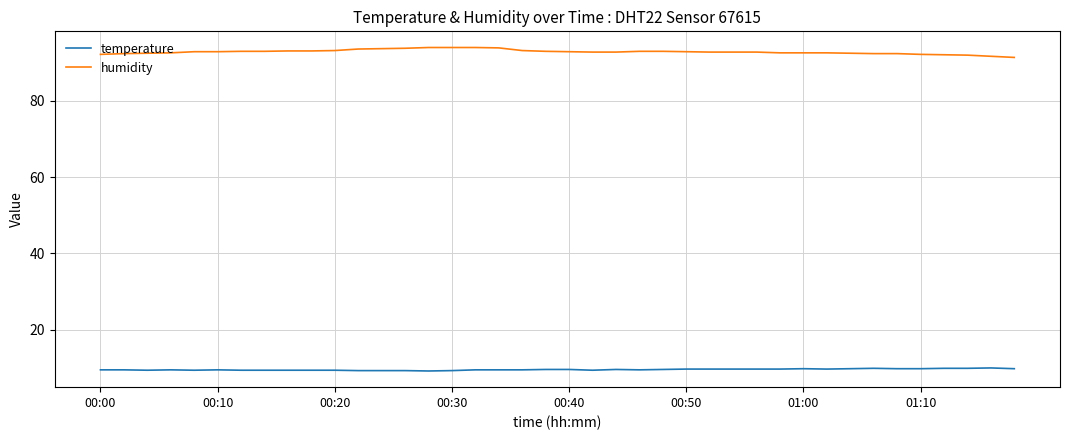

Rank the series by their maximum value, from lowest to highest.

temperature, humidity